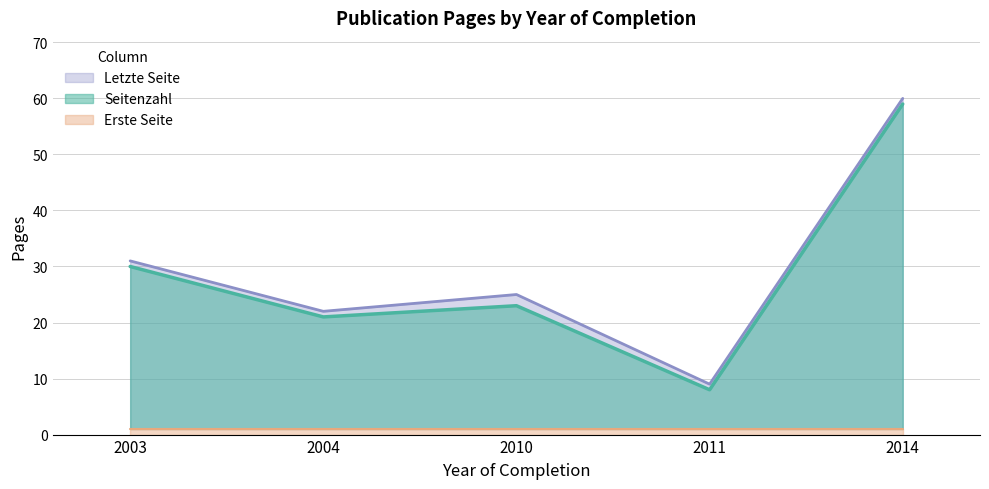

Rank the categories by Letzte Seite value from highest to lowest.

2014, 2003, 2010, 2004, 2011